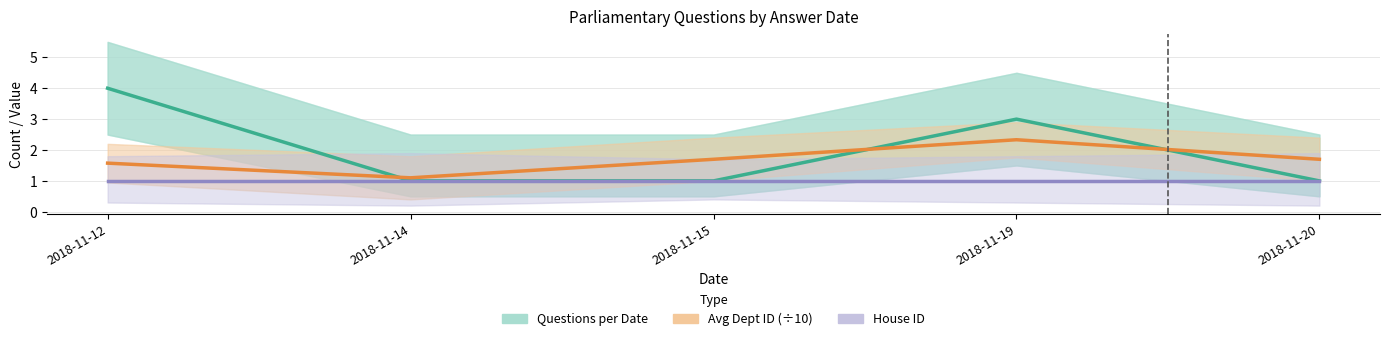

Reading left to right, transcribe all the data shown in this chart.

Questions per Date: 4.0	1.0	1.0	3.0	1.0
Avg Dept ID (÷10): 1.6	1.1	1.7	2.3	1.7
House ID: 1.0	1.0	1.0	1.0	1.0